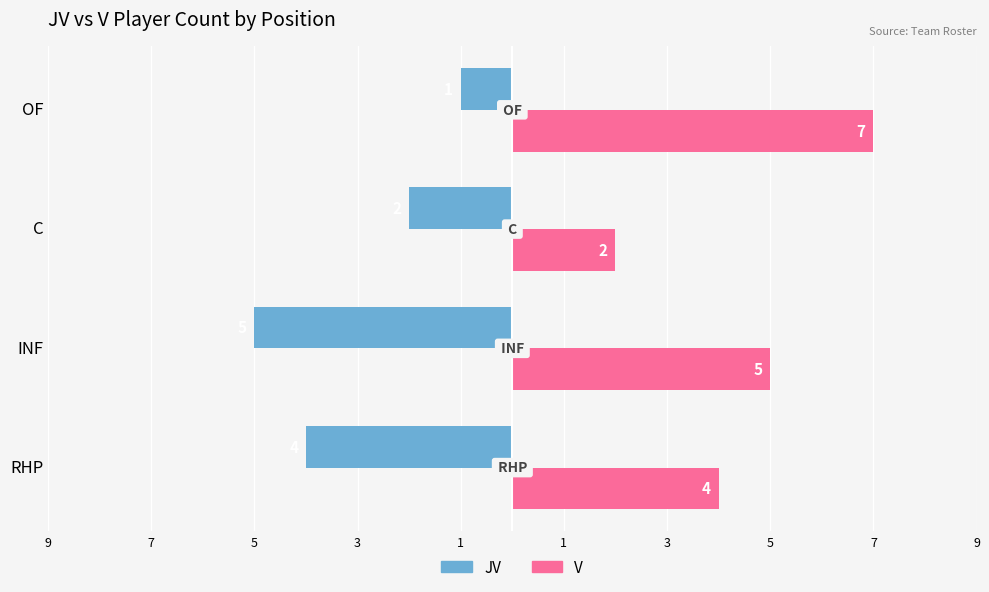

What are all the series names shown in the legend?

JV, V